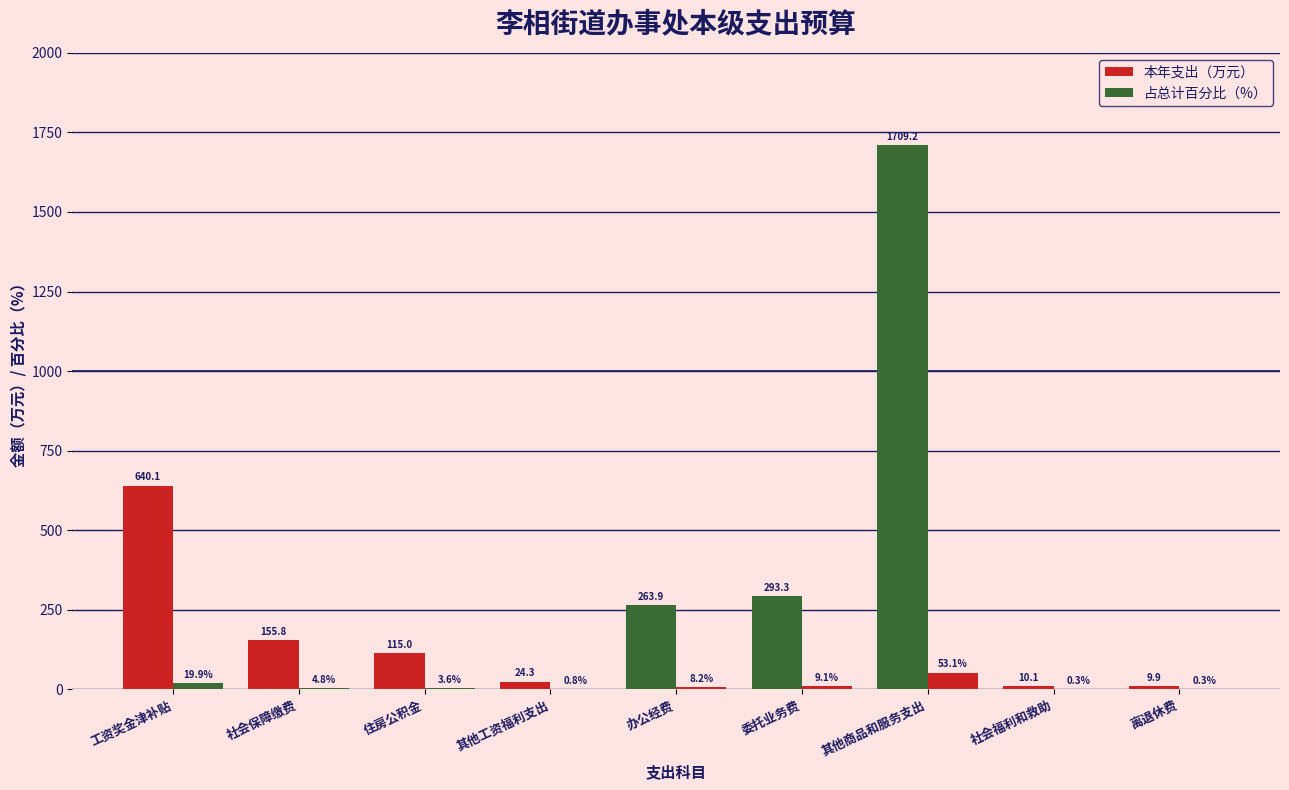

Are the bars horizontal?

No